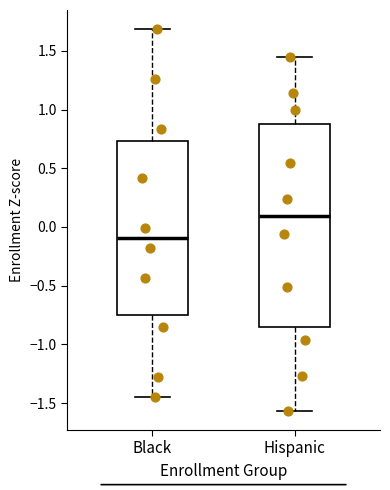

Reading left to right, transcribe this box plot: for each box, give where its median line is, the range the box spans, and where its two whiskers end, as read against the y-axis. The values are not printed on the chart, so give them approximately, as read against the axis.

Black: median -0.10, box -0.75 to 0.75, whiskers -1.45 to 1.70
Hispanic: median 0.10, box -0.85 to 0.90, whiskers -1.55 to 1.45